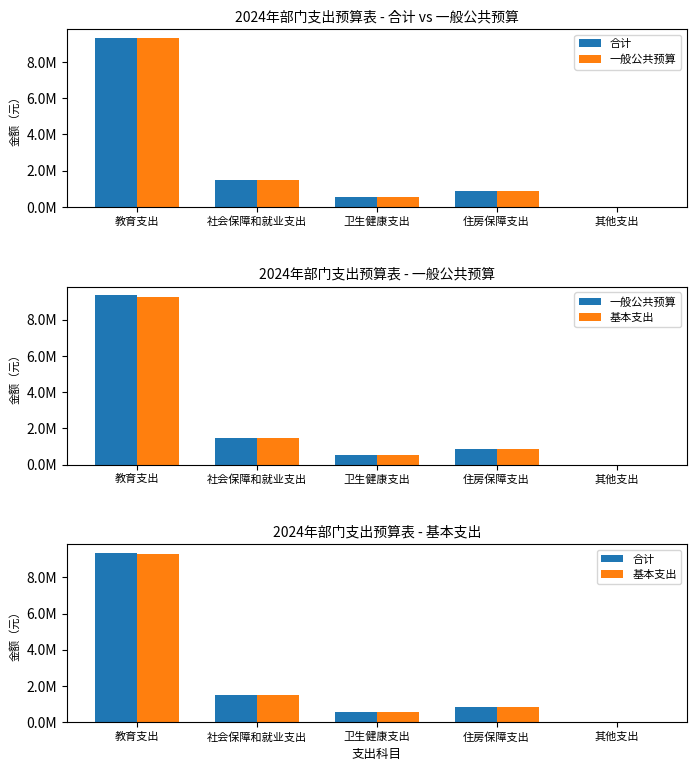

Reading left to right, transcribe all the data shown in this chart.

合计: 教育支出=9355100.9	社会保障和就业支出=1489610.2	卫生健康支出=536799.1	住房保障支出=848855.5	其他支出=5000.0
一般公共预算: 教育支出=9355100.9	社会保障和就业支出=1489610.2	卫生健康支出=536799.1	住房保障支出=848855.5	其他支出=0.0
基本支出: 教育支出=9276547.8	社会保障和就业支出=1489610.2	卫生健康支出=536799.1	住房保障支出=848855.5	其他支出=0.0